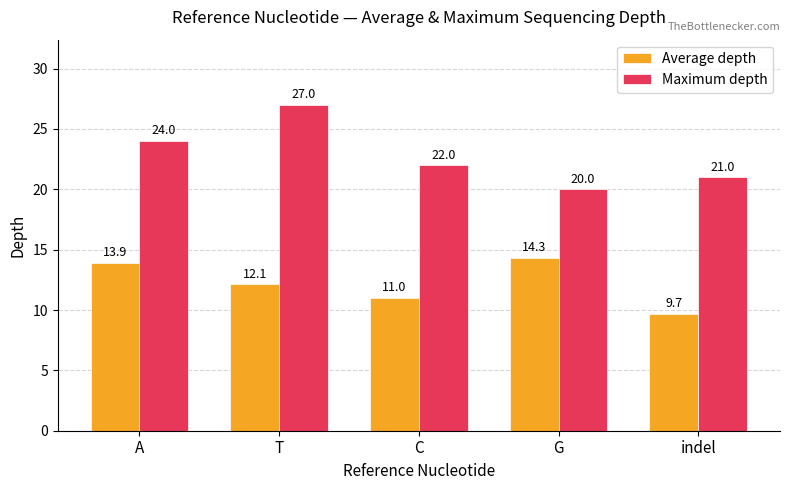

What is the maximum value for Average depth?

14.3